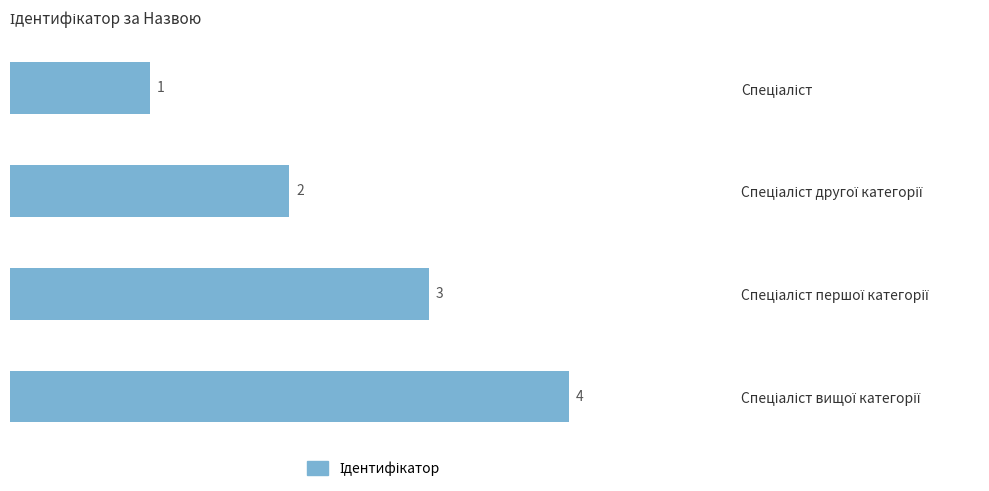

Are the bars horizontal?

Yes